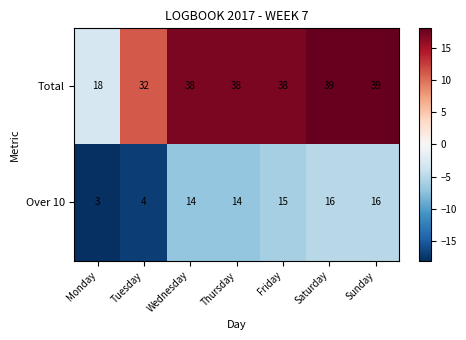

True or false: Over 10 has a value of 16 at Sunday.

True